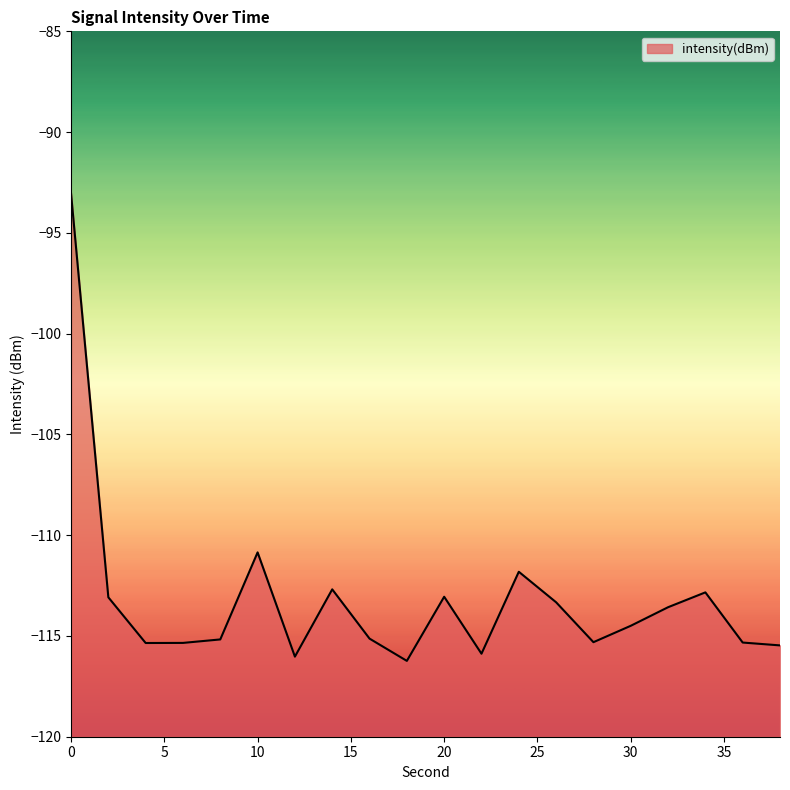

Reading left to right, what are all the values shown in this chart?

0=-93.0	2=-113.1	4=-115.3	6=-115.3	8=-115.2	10=-110.9	12=-116.0	14=-112.7	16=-115.1	18=-116.2	20=-113.1	22=-115.9	24=-111.8	26=-113.3	28=-115.3	30=-114.5	32=-113.6	34=-112.8	36=-115.3	38=-115.5